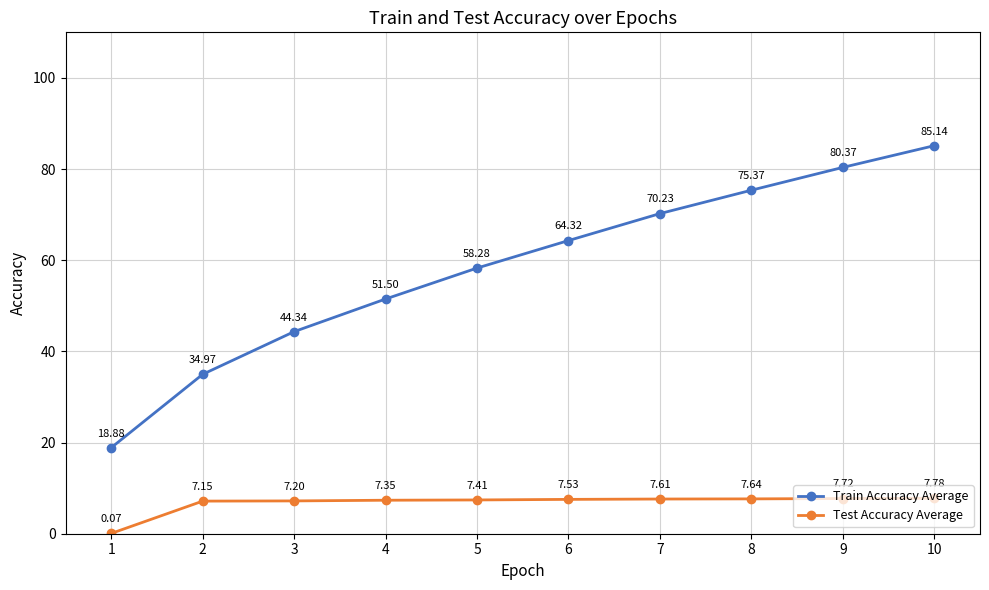

True or false: Train Accuracy Average and Test Accuracy Average intersect in this chart.

False